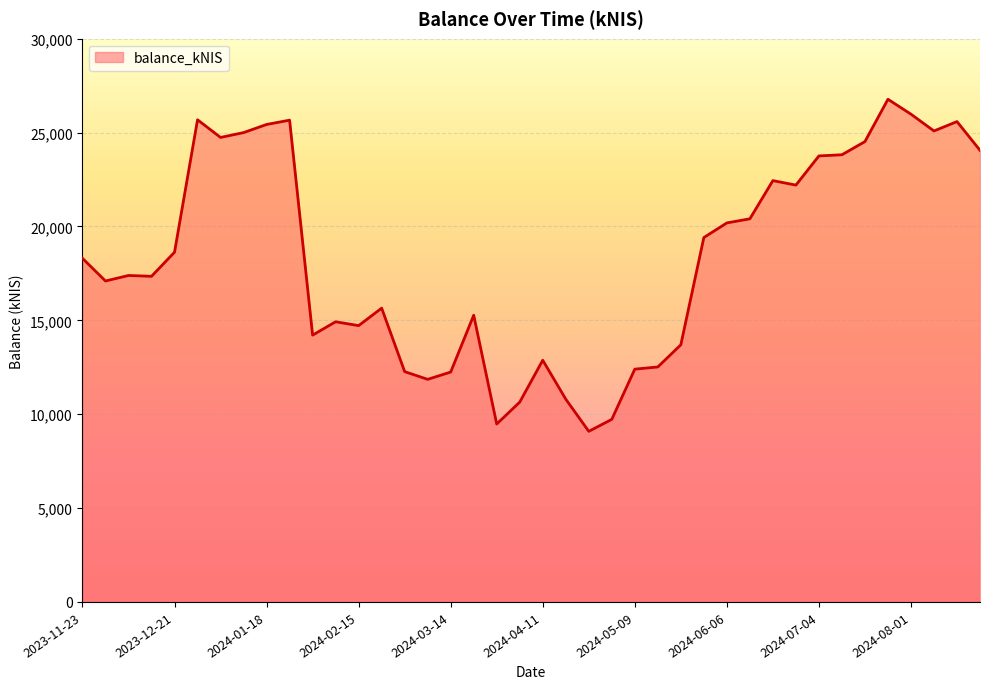

True or false: there are more than 1 points higher than both neighbors.

True